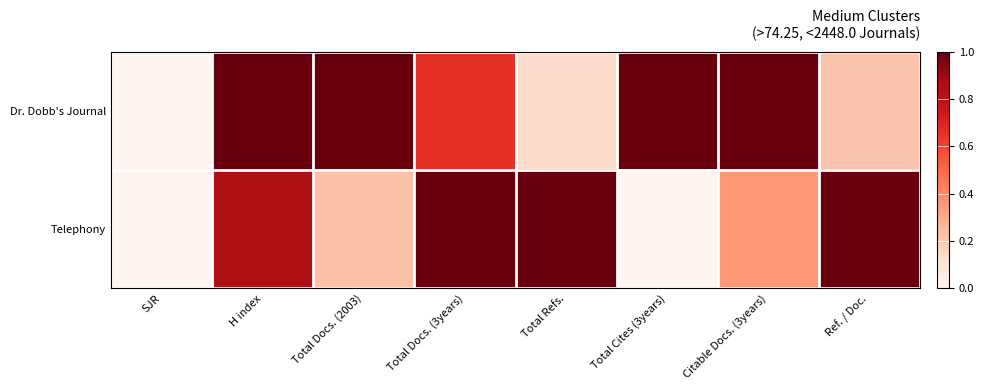

Rank the series by their maximum value, from highest to lowest.

Dr. Dobb's Journal, Telephony